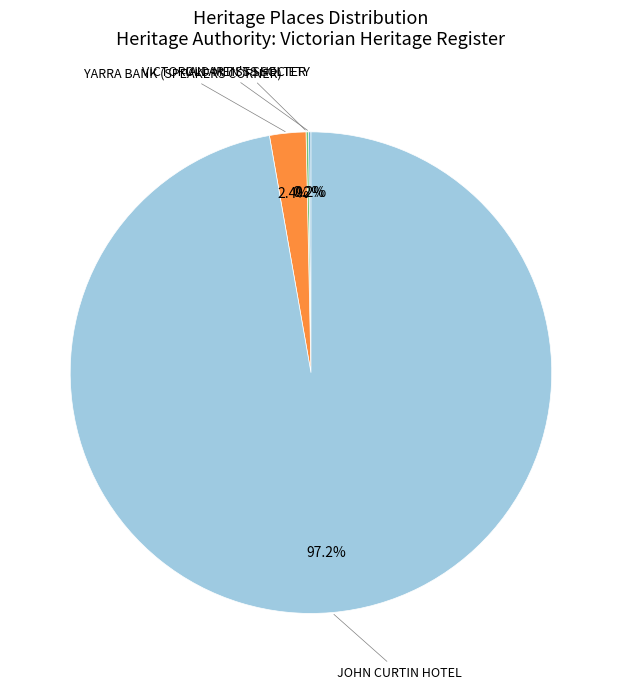

Which has a higher value, JOHN CURTIN HOTEL or YARRA BANK (SPEAKERS CORNER)?

JOHN CURTIN HOTEL